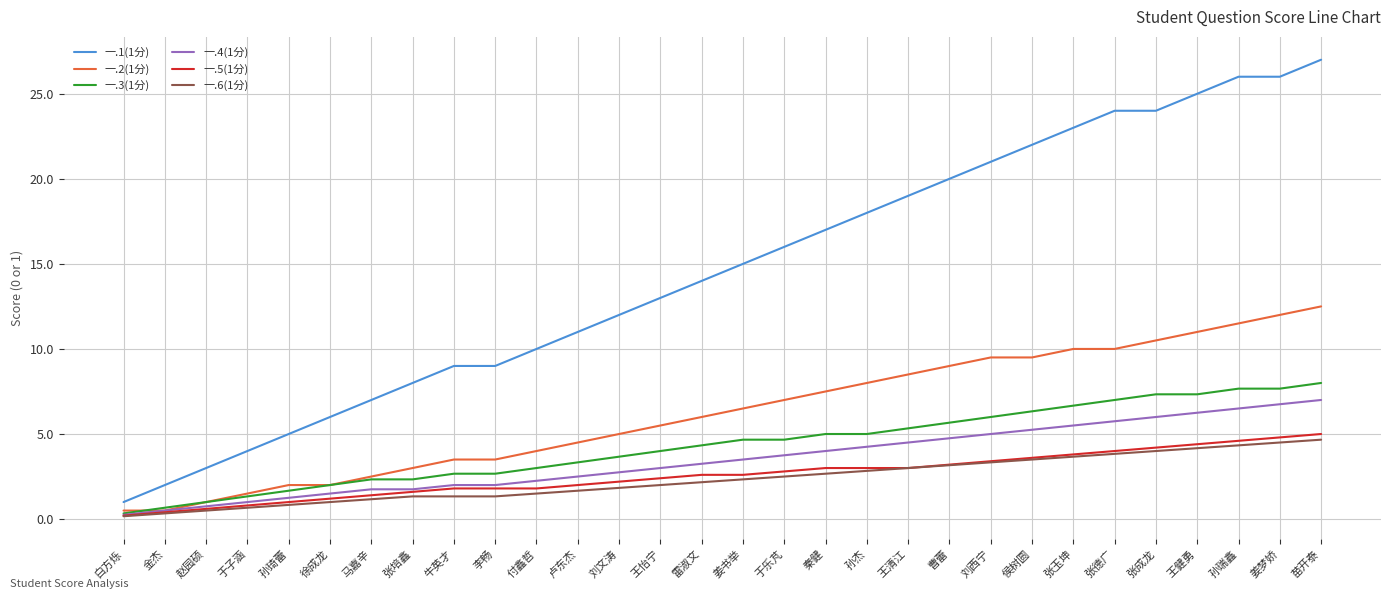

What position from the left is 王清江?

20